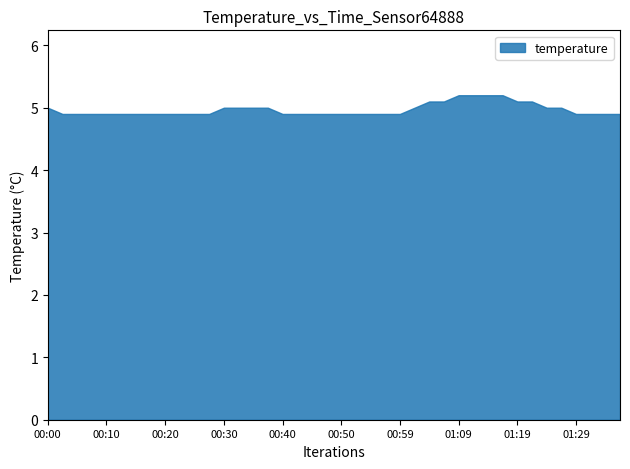

What is the ratio of the value at 00:50 to the value at 00:10?

1.0